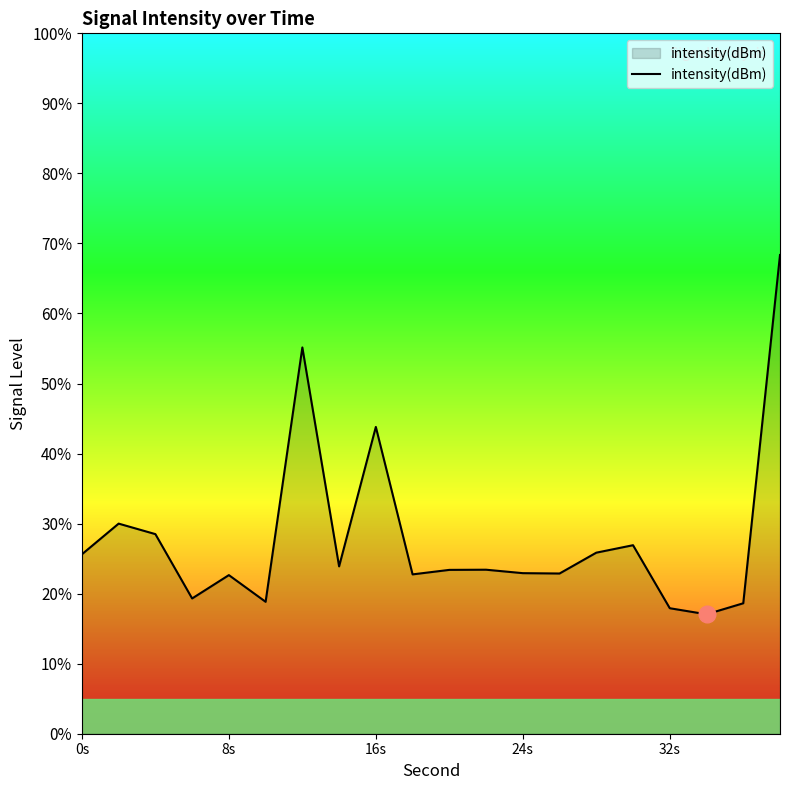

What is the maximum value shown in the chart?

68.4